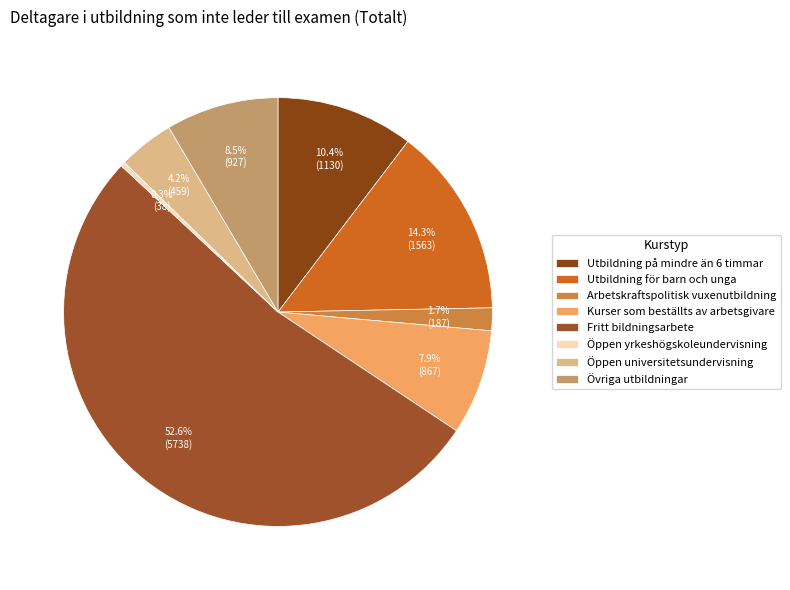

Do Övriga utbildningar and Fritt bildningsarbete together represent more than half of the pie?

Yes